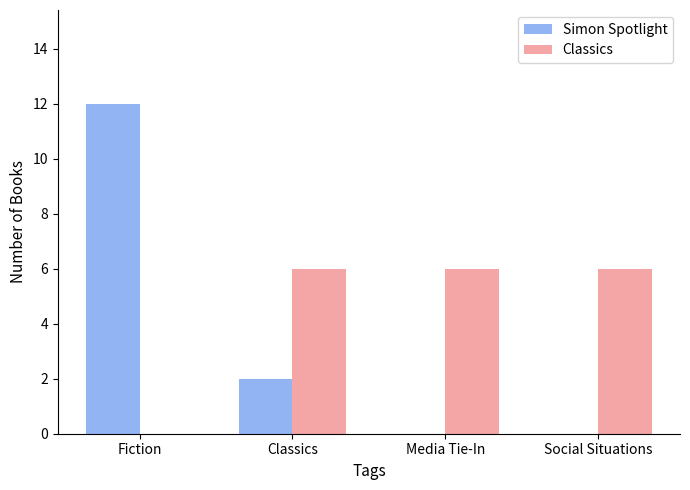

Which series changed the most between Fiction and Media Tie-In?

Simon Spotlight